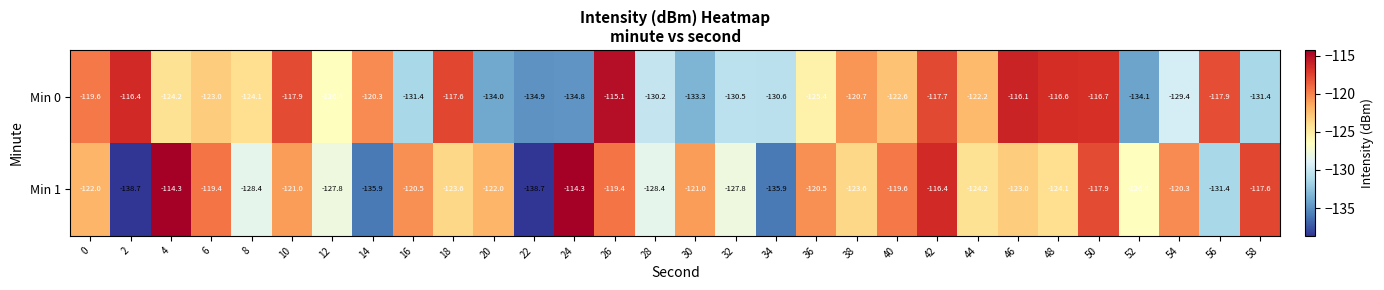

What is the sum of all Min 1 values?

-3724.1